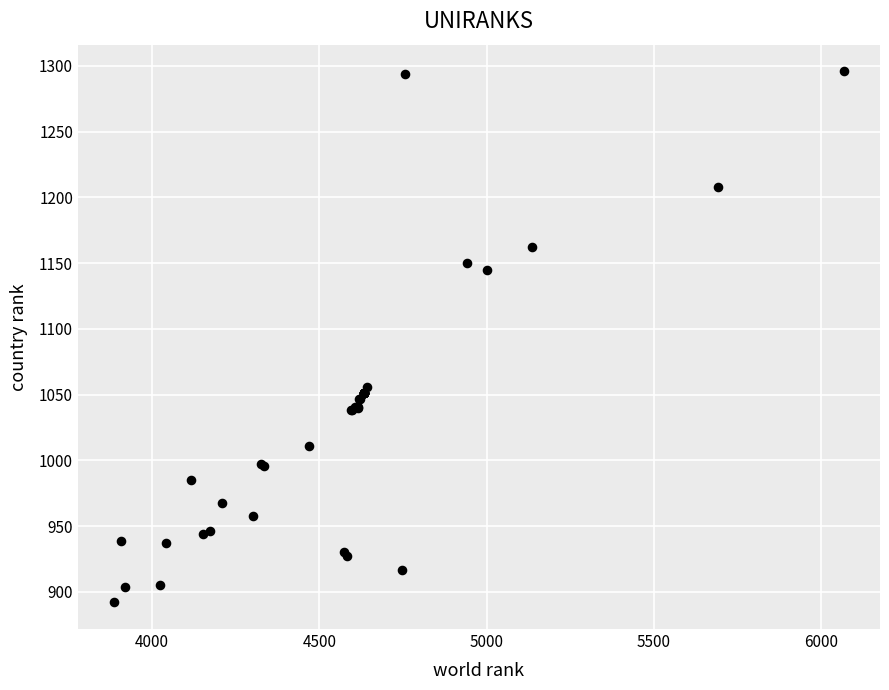

What Y value in the scatter plot is closest to 1094?

1056